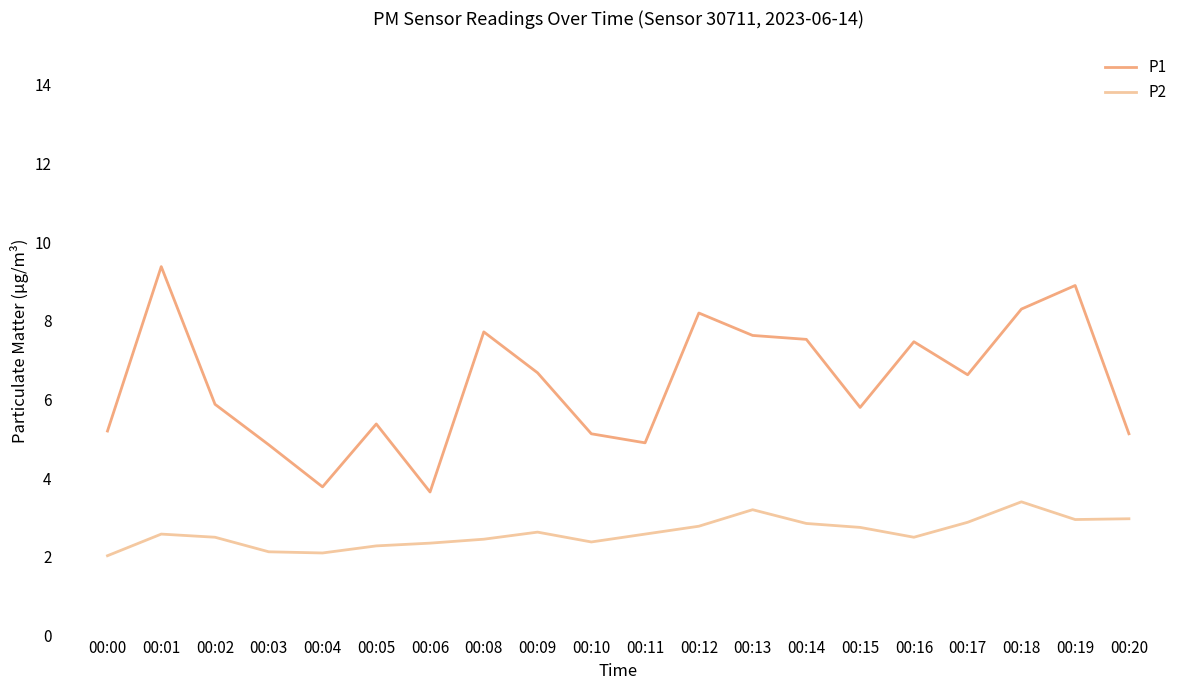

Where does the P1 series first go above 6?

00:01